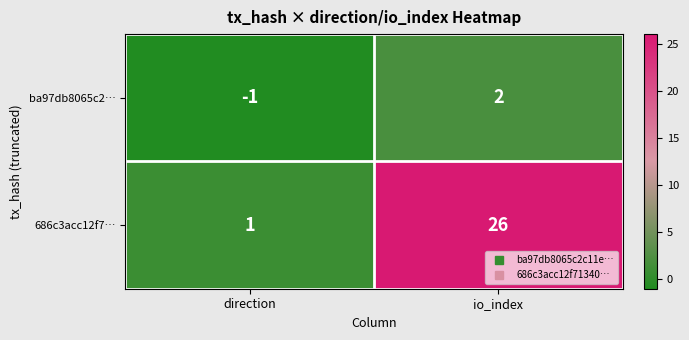

Rank the series at direction from highest to lowest value.

686c3acc12f7…, ba97db8065c2…